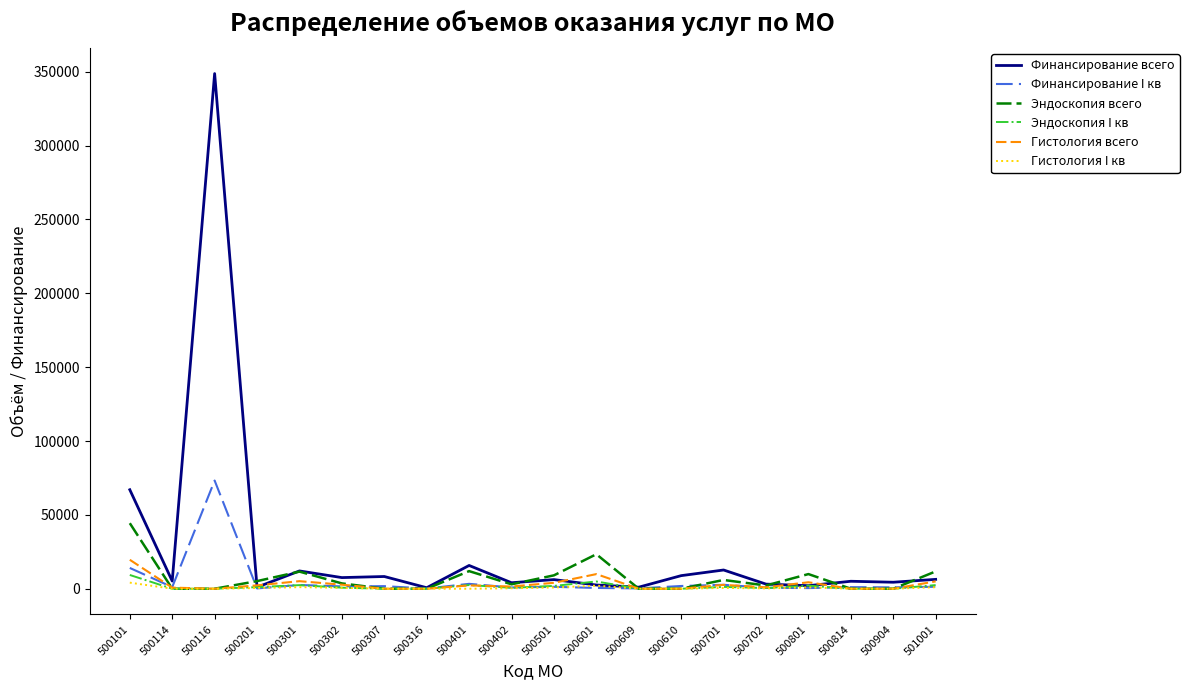

What are all the series names shown in the legend?

Финансирование всего, Финансирование I кв, Эндоскопия всего, Эндоскопия I кв, Гистология всего, Гистология I кв